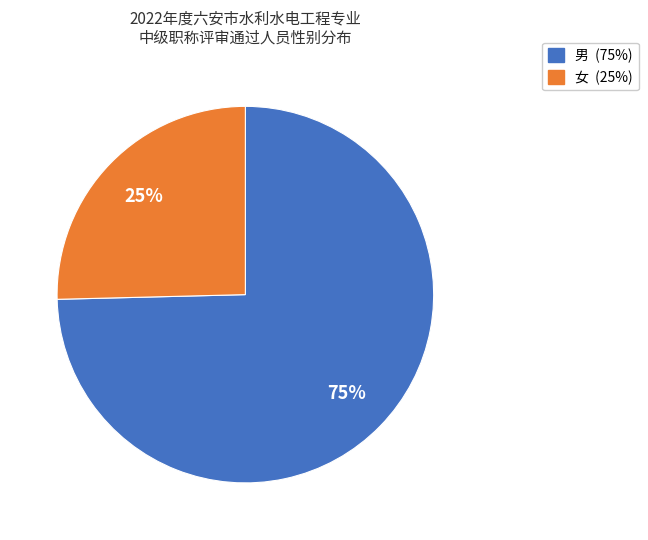

To the nearest percent, what portion does 女 represent?

25%